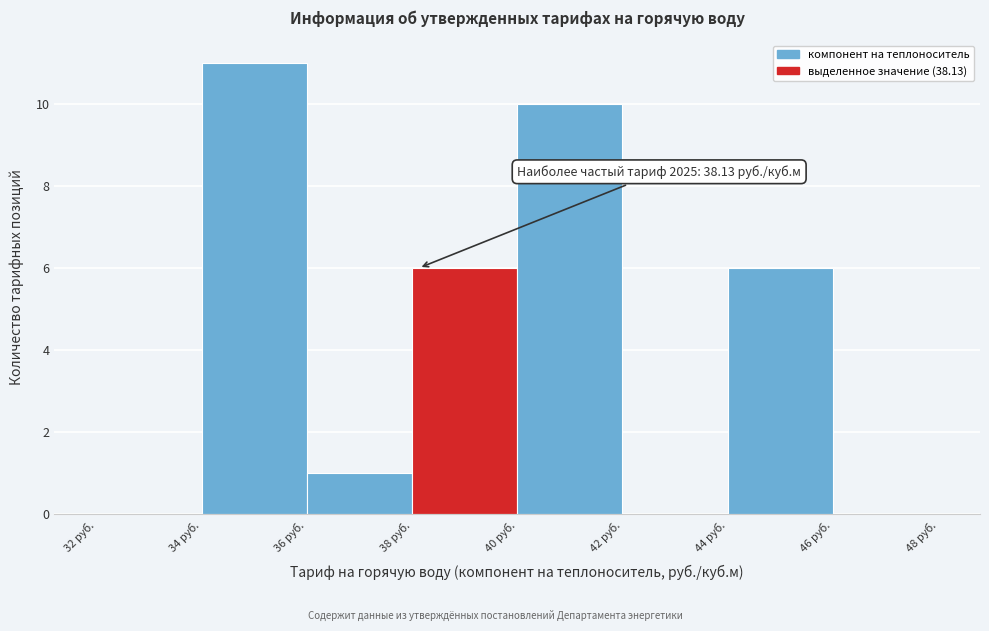

Which range on the x-axis has the tallest bar?

34 to 36